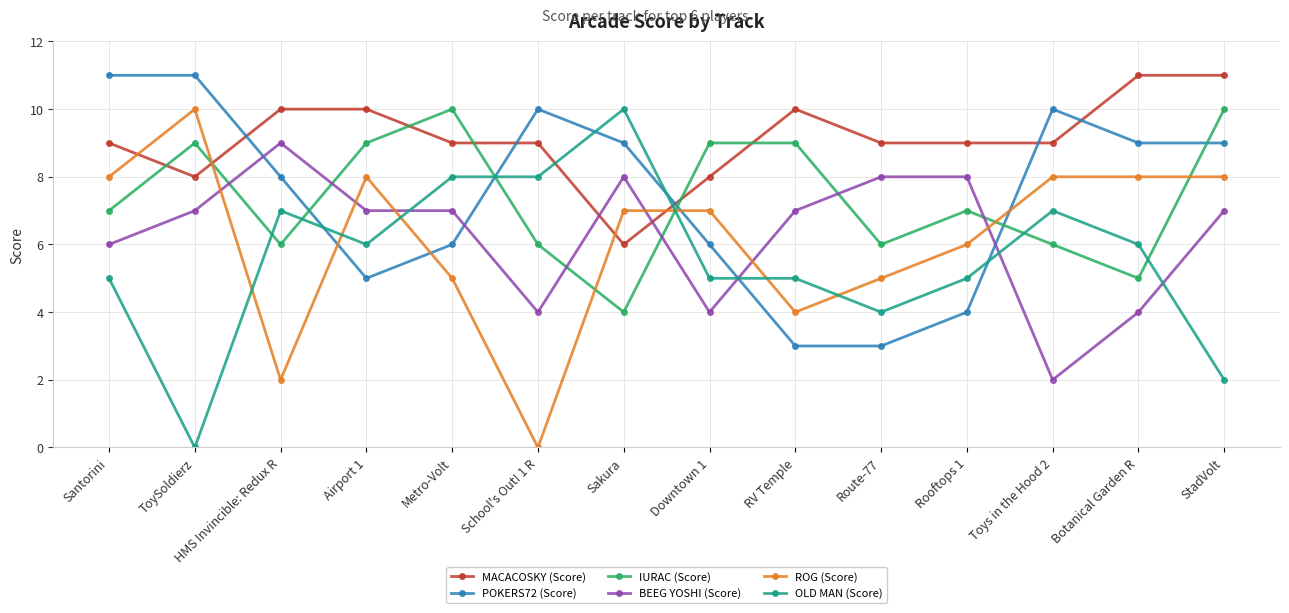

True or false: OLD MAN (Score) and BEEG YOSHI (Score) intersect in this chart.

True